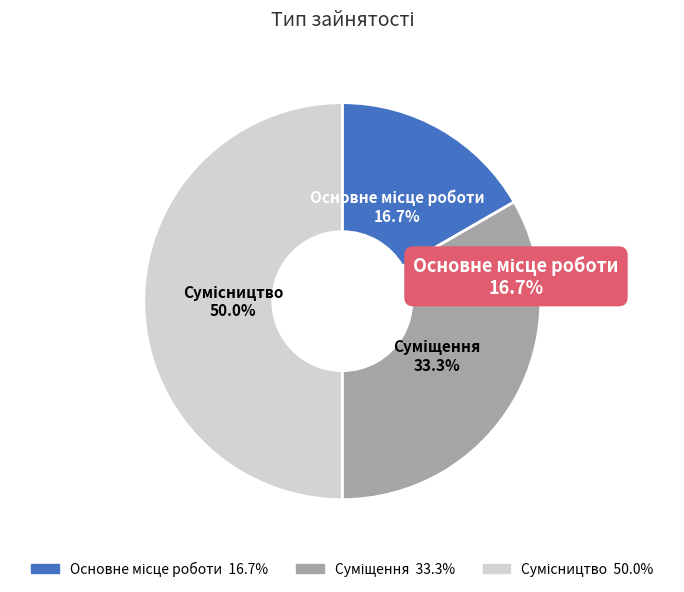

The Суміщення slice represents 46% of the pie. True or false?

False